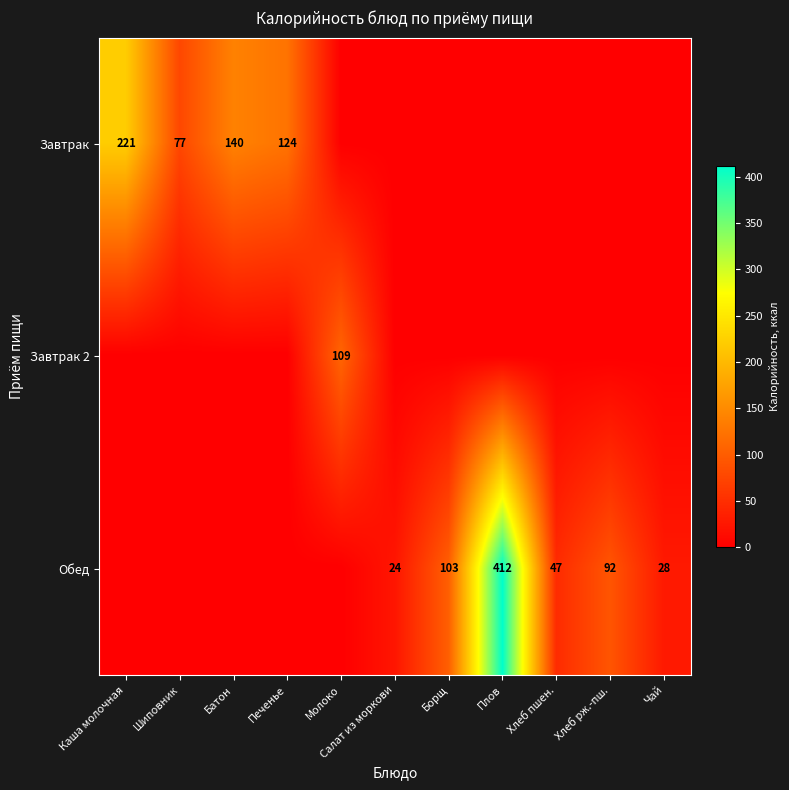

Is it true that Обед equals 47 at Хлеб пшен.?

True